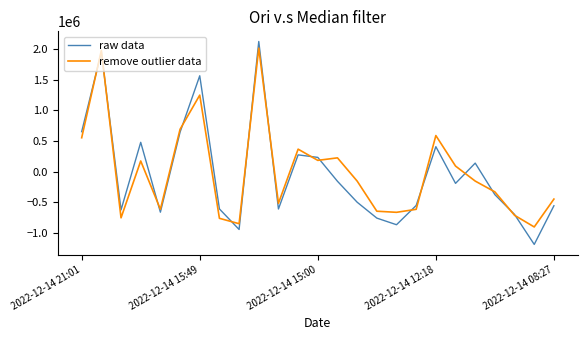

How many values in remove outlier data are below zero?

14